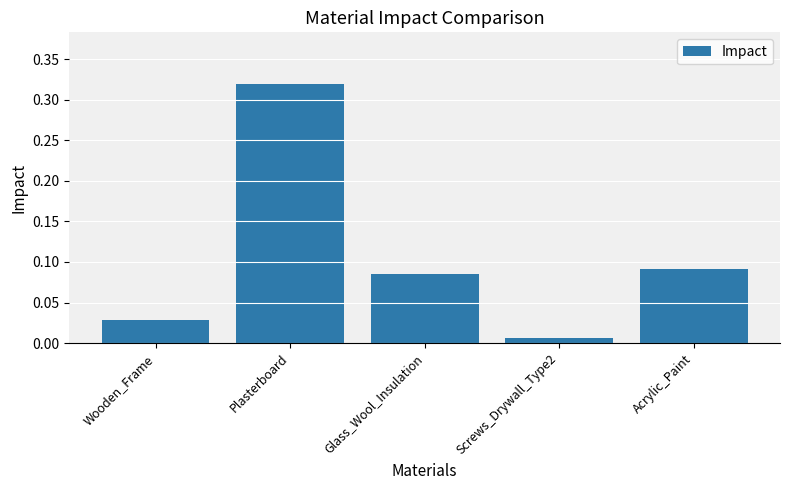

Which has a higher value, Acrylic_Paint or Screws_Drywall_Type2?

Acrylic_Paint